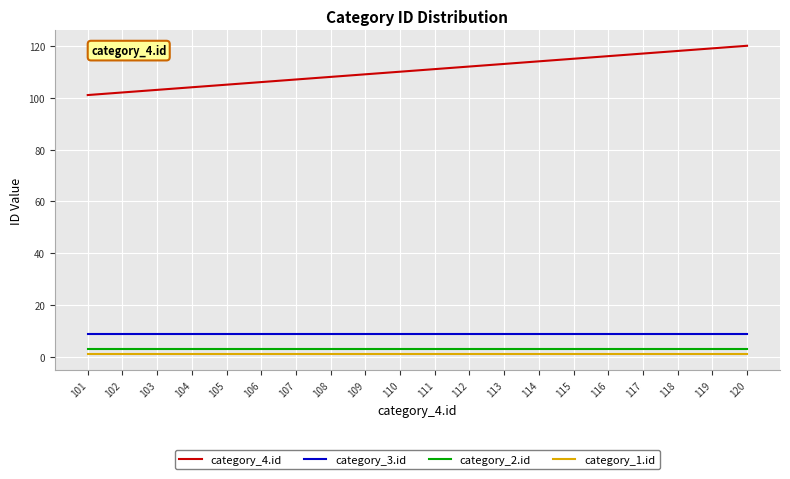

The category_3.id series shows 9 at 115. True or false?

True